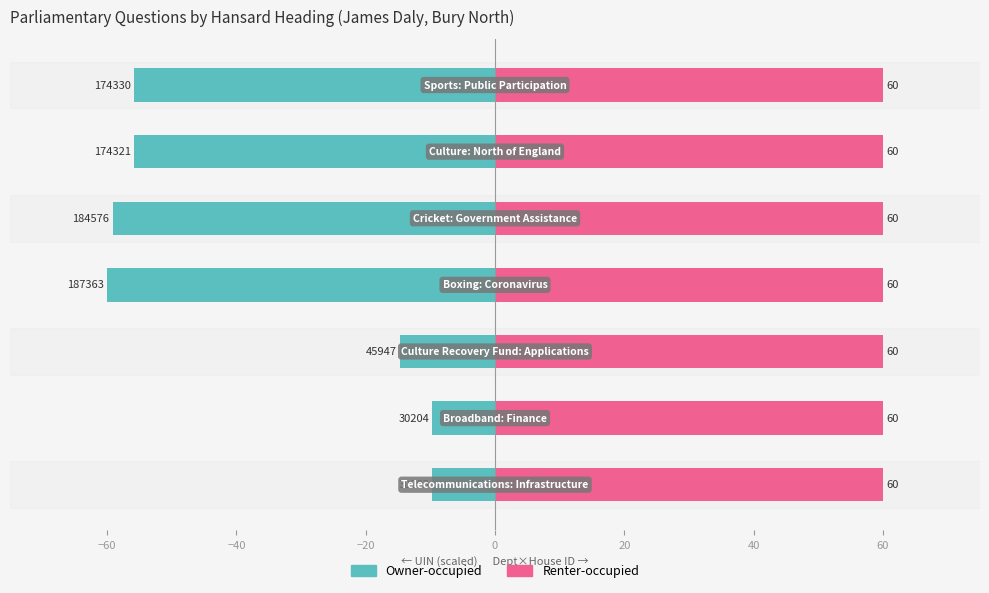

List the series in order of their peak value, lowest first.

Owner-occupied, Renter-occupied